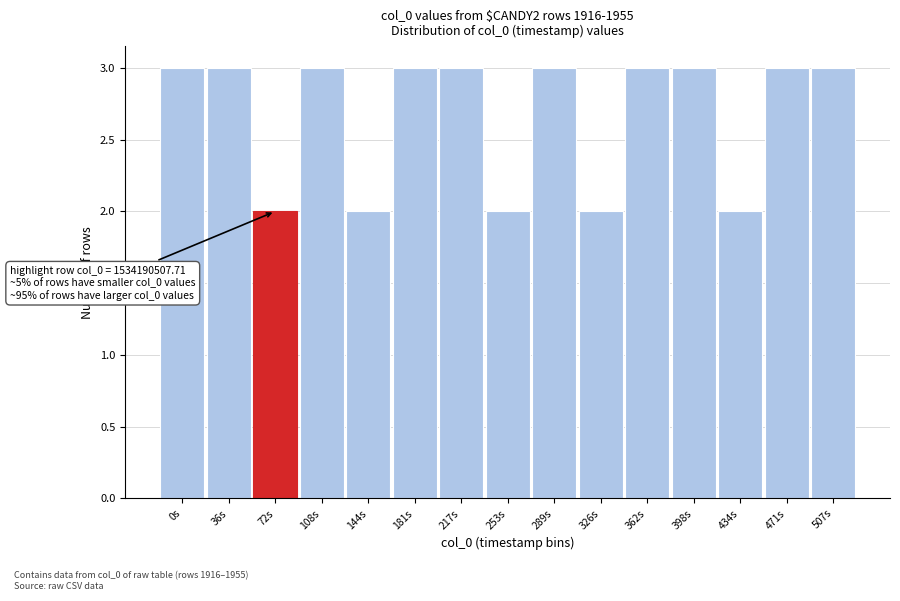

Reading left to right, transcribe all the data shown in this chart.

0s=3	36s=3	72s=2	108s=3	144s=2	181s=3	217s=3	253s=2	289s=3	326s=2	362s=3	398s=3	434s=2	471s=3	507s=3